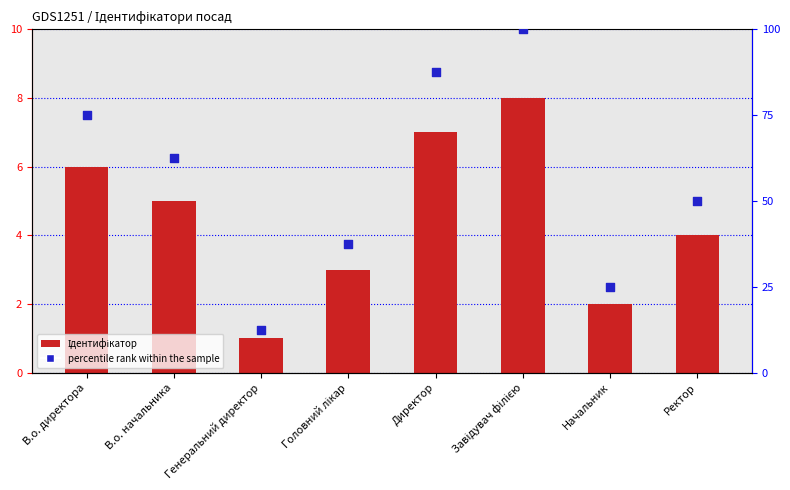

Which series has the largest total across all categories?

percentile rank within the sample